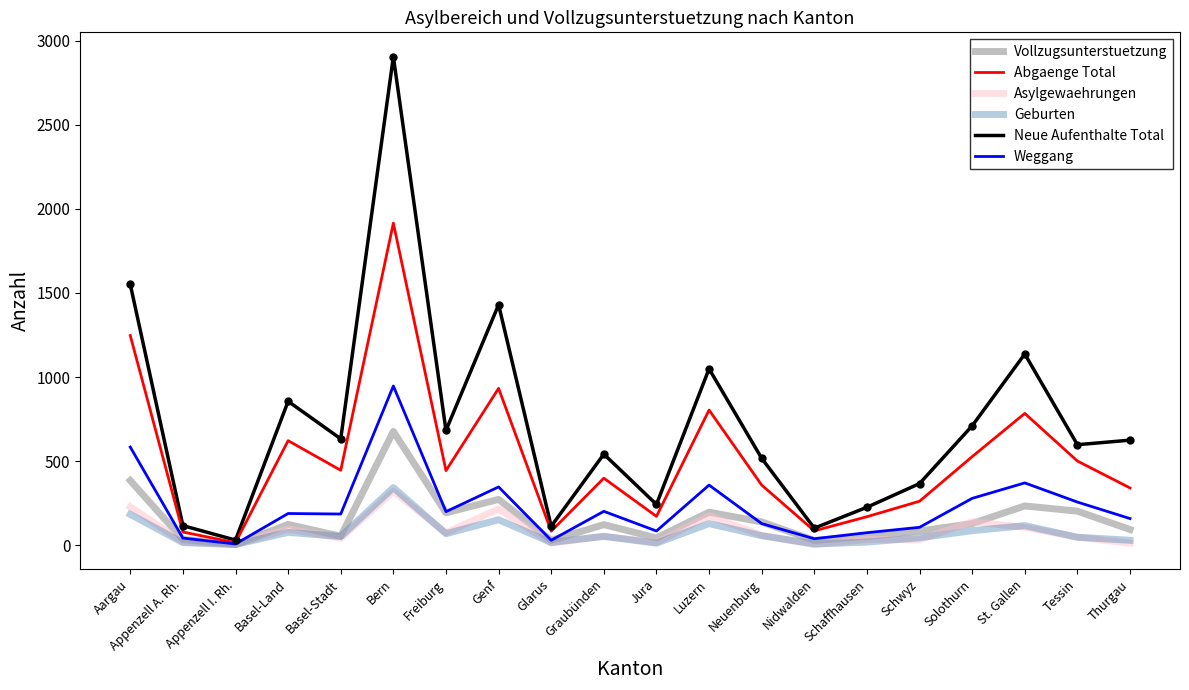

How many values in the Neue Aufenthalte Total series are below 625?

10